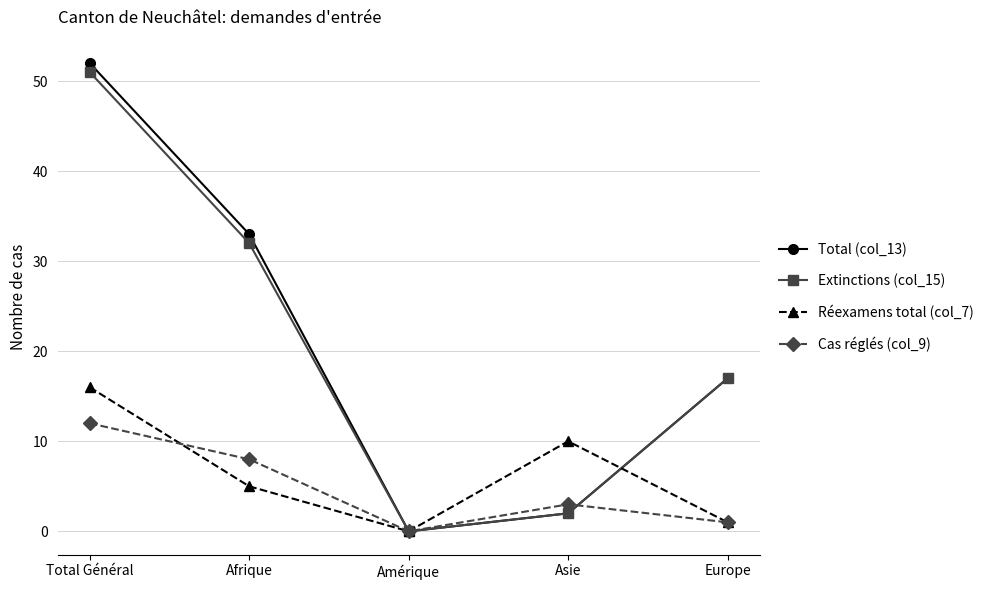

True or false: Extinctions (col_15) has more than 1 points higher than both neighbors.

False